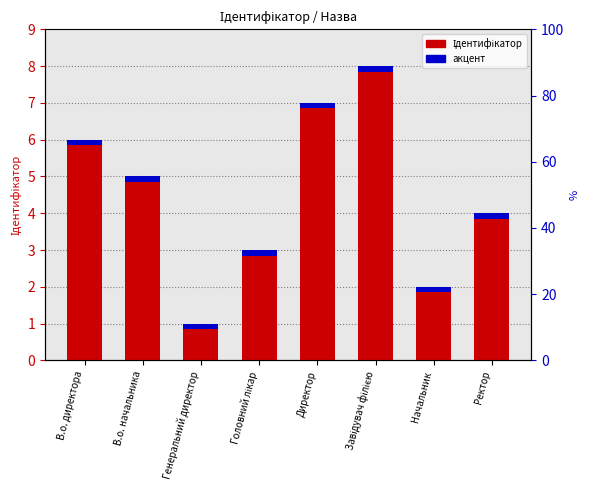

Approximately how many times larger is the value at Головний лікар compared to Ректор?

0.8